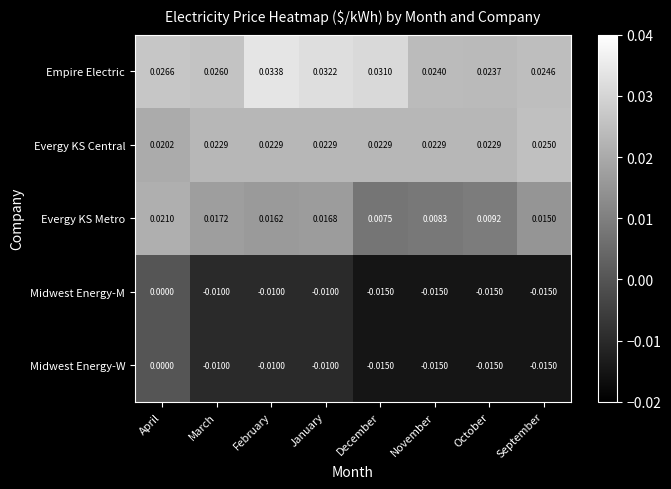

At which label is Evergy KS Metro closest to 0?

December